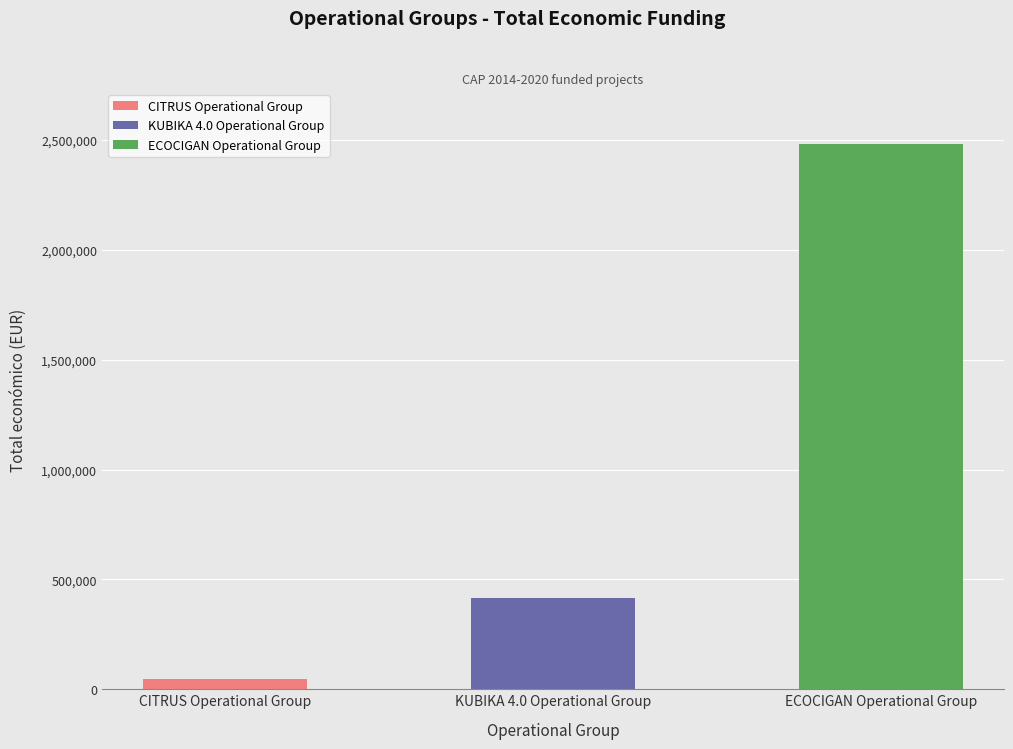

The chart shows a value of 62226 at CITRUS Operational Group. True or false?

False